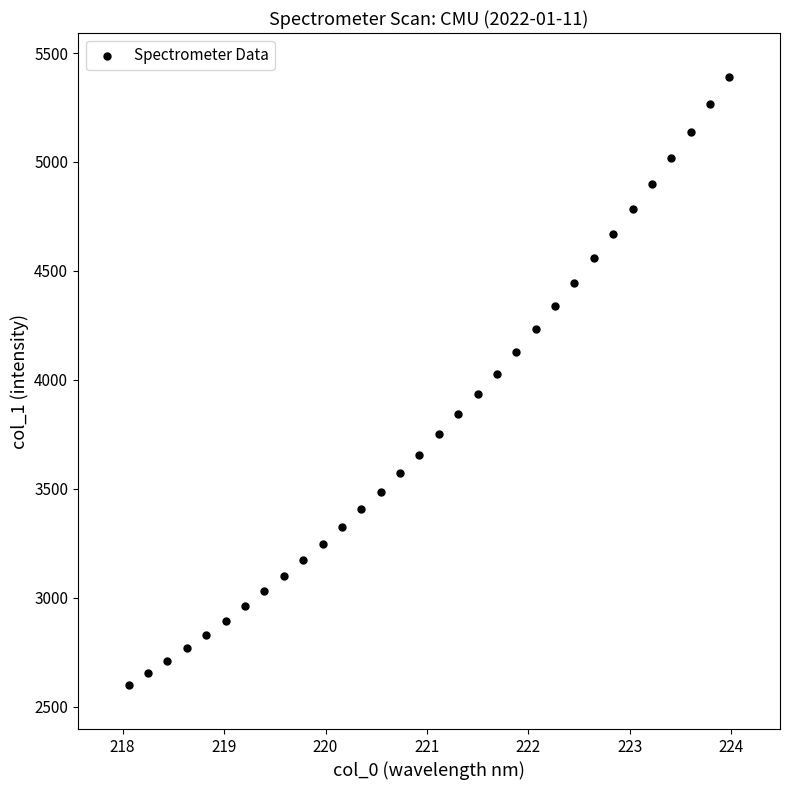

What is the range of X values (max minus min)?

5.9